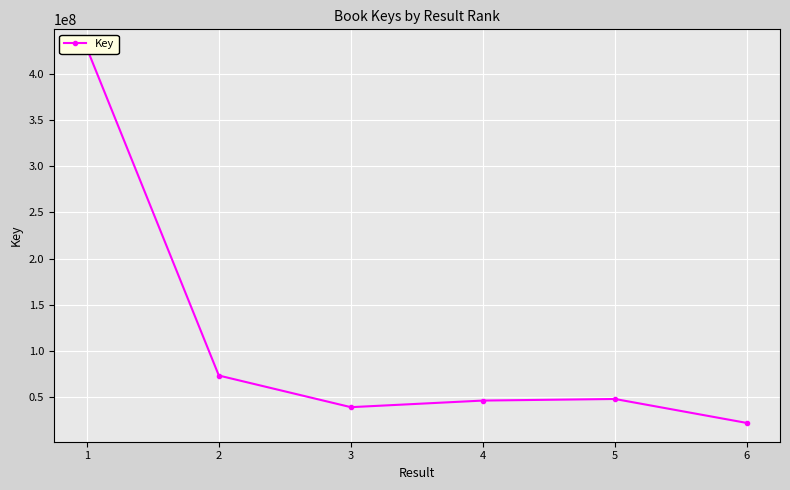

What is the change in value from 2 to 5?

-25423123